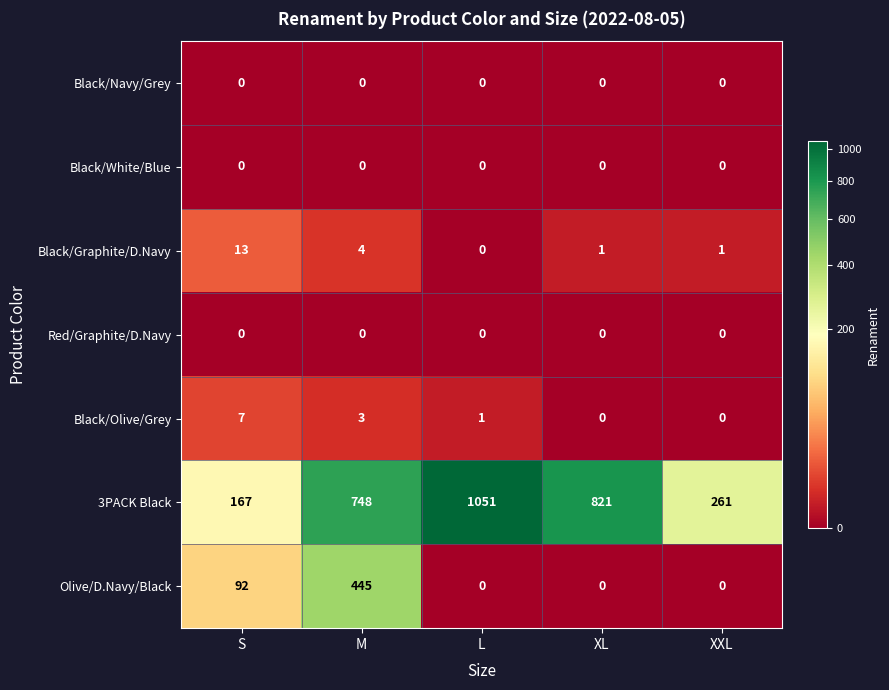

At which category is the sum across all series the highest?

M